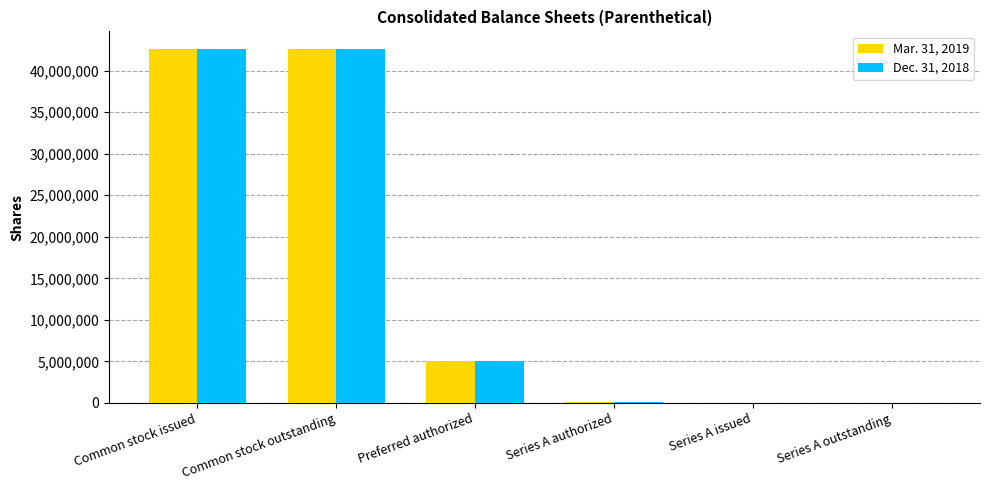

Is the value of Mar. 31, 2019 at Common stock issued greater than the value of Dec. 31, 2018 at Preferred authorized?

Yes